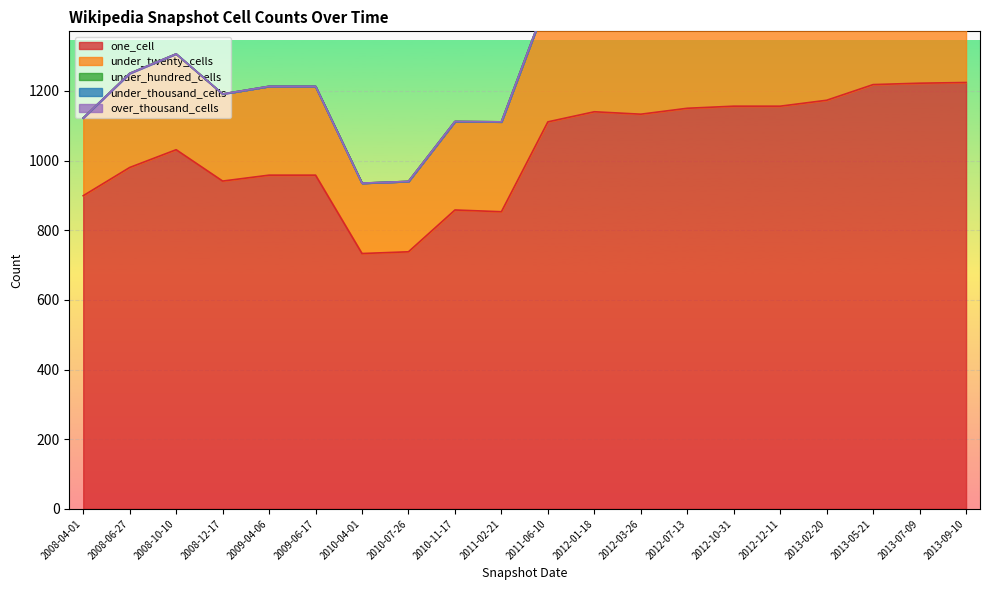

Is the value of under_twenty_cells at 2008-12-17 greater than the value of one_cell at 2009-06-17?

No